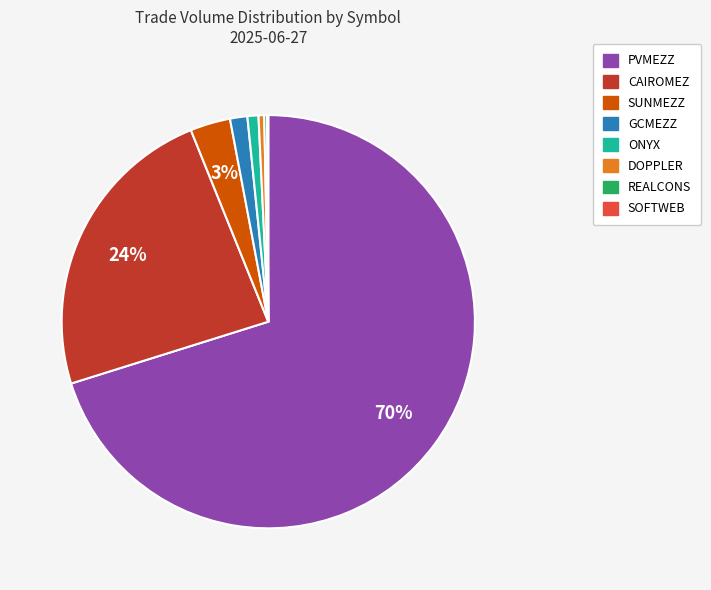

Does any single category account for the majority?

Yes